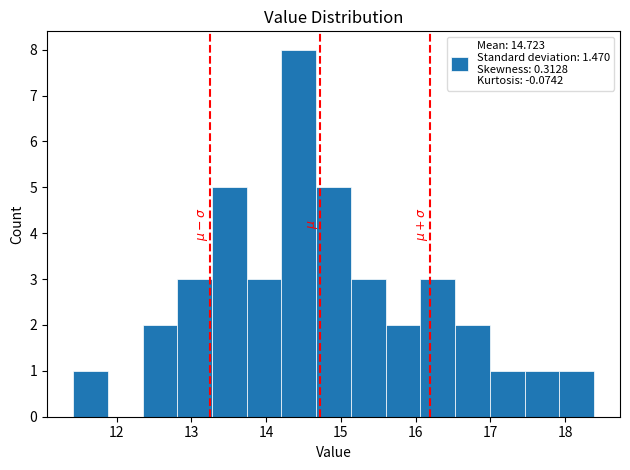

What is the height of the bar covering 15.1 to 15.6 on the x-axis? Neither the bar edges nor the heights are printed on the chart, so give them approximately, as read against the axes.

3